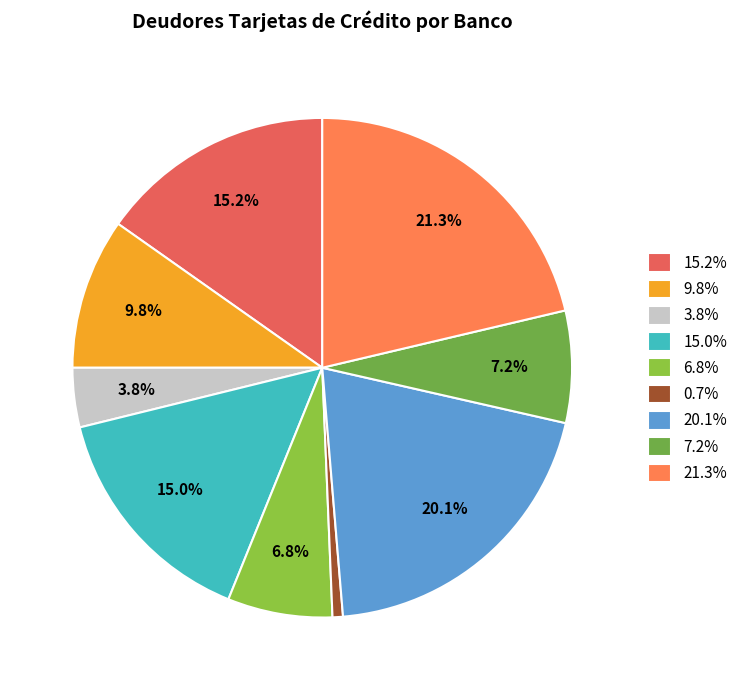

How many segments does this pie chart have?

9